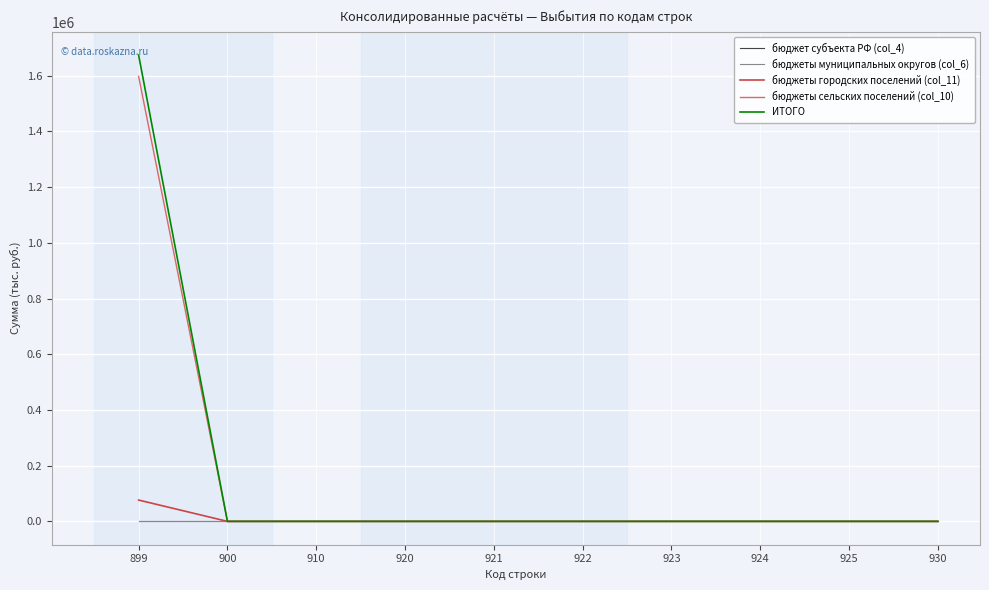

Does the chart have visible grid lines?

Yes